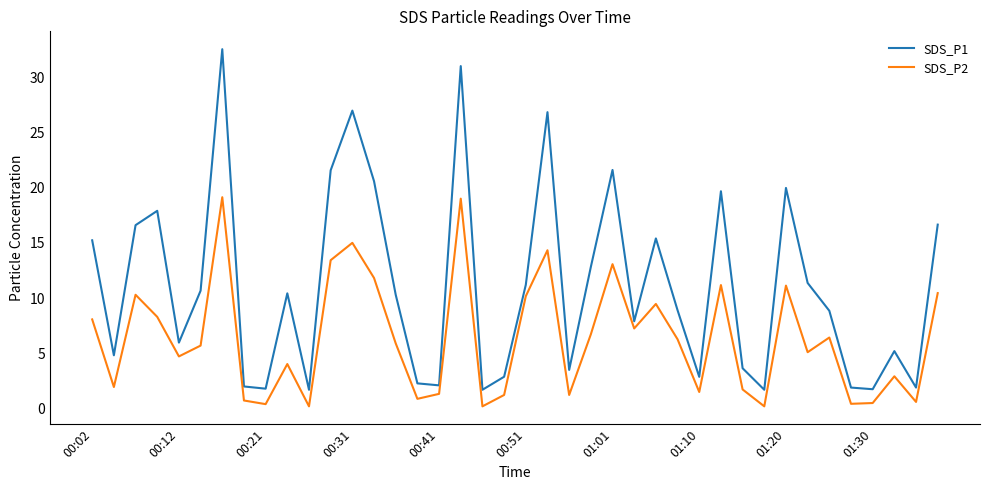

Does the chart have visible grid lines?

No